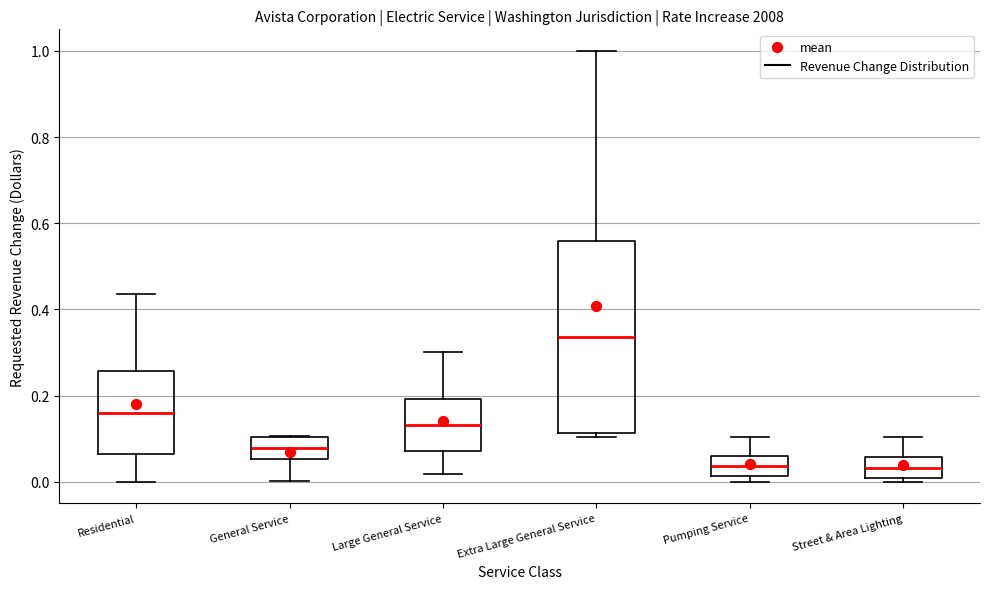

Reading left to right, transcribe this box plot: for each box, give where its median line is, the range the box spans, and where its two whiskers end, as read against the y-axis. The values are not printed on the chart, so give them approximately, as read against the axis.

Residential: median 0.16, box 0.06 to 0.26, whiskers 0.00 to 0.44
General Service: median 0.08, box 0.06 to 0.10, whiskers 0.00 to 0.10
Large General Service: median 0.14, box 0.08 to 0.20, whiskers 0.02 to 0.30
Extra Large General Service: median 0.34, box 0.12 to 0.56, whiskers 0.10 to 1.00
Pumping Service: median 0.04, box 0.02 to 0.06, whiskers 0.00 to 0.10
Street & Area Lighting: median 0.04, box 0.00 to 0.06, whiskers 0.00 (just below the box's lower edge) to 0.10